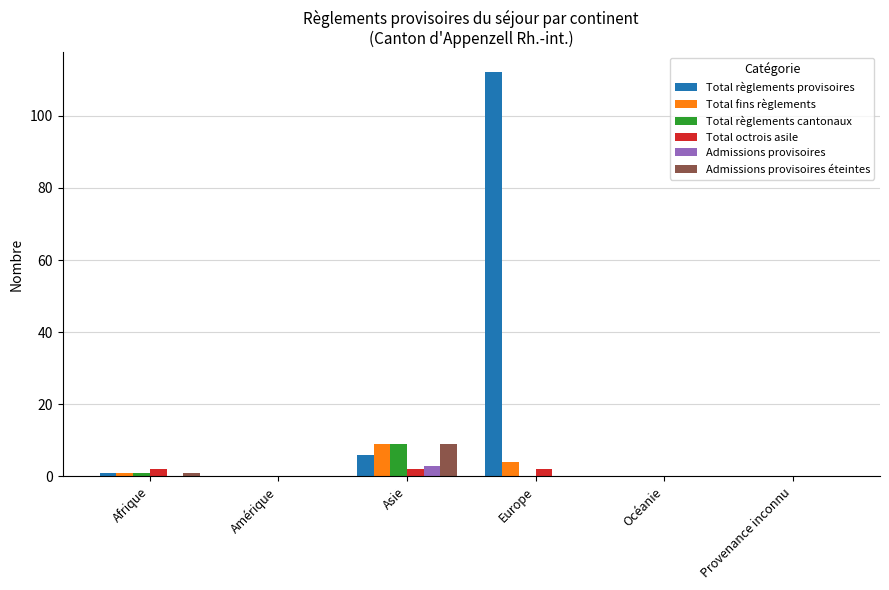

What is the sum of all Admissions provisoires éteintes values?

10